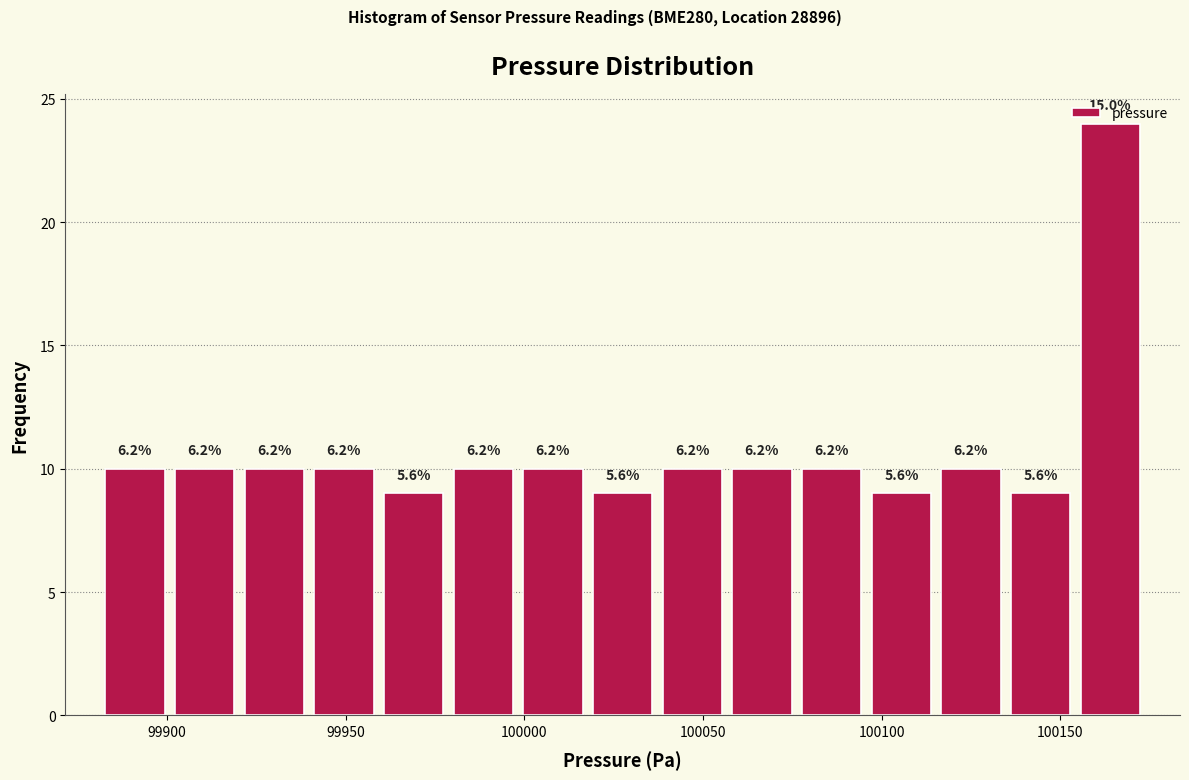

Read against the x-axis, roughly where is the centre of the tallest bar?

100165